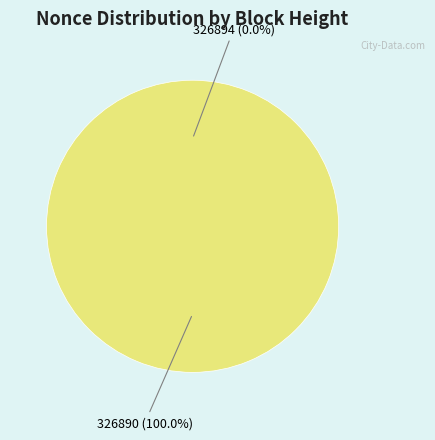

Rank the categories by value from lowest to highest.

326894, 326890